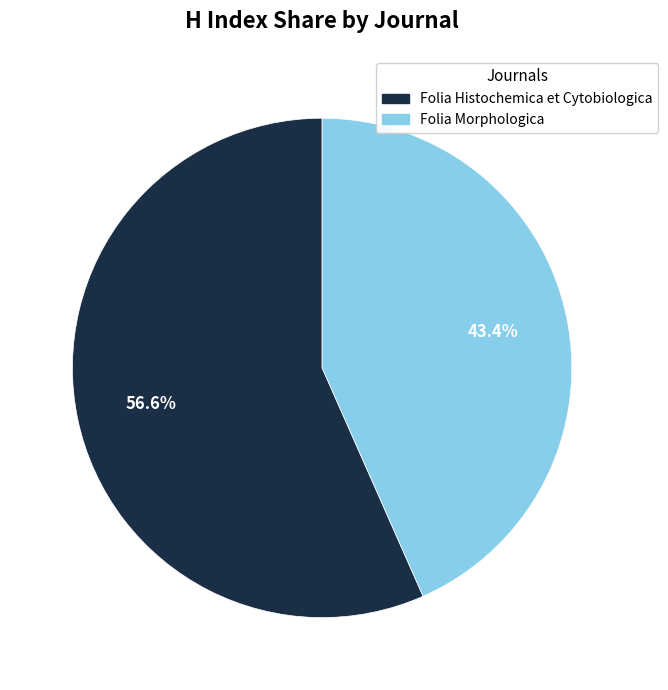

What percentage is the Folia Histochemica et Cytobiologica slice, to the nearest percent?

57%